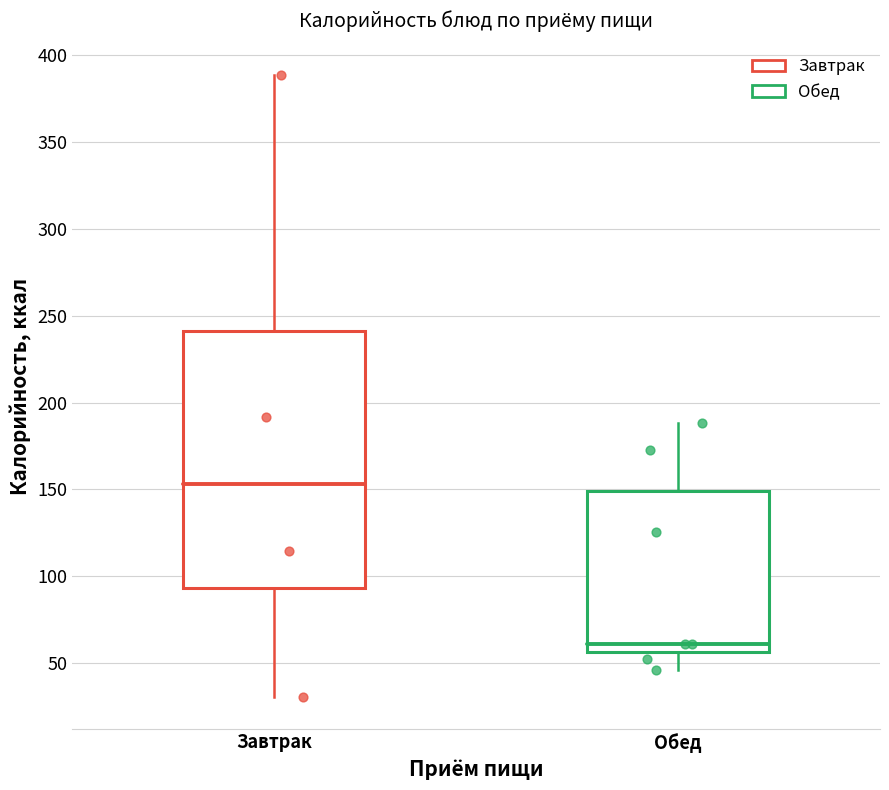

Reading left to right, read every box against the y-axis: the position of its median line, the range the box covers, and the ends of its whiskers. The values are not printed on the chart, so give them approximately, as read against the axis.

Завтрак: median 155, box 95 to 240, whiskers 30 to 390
Обед: median 60, box 55 to 150, whiskers 45 to 190